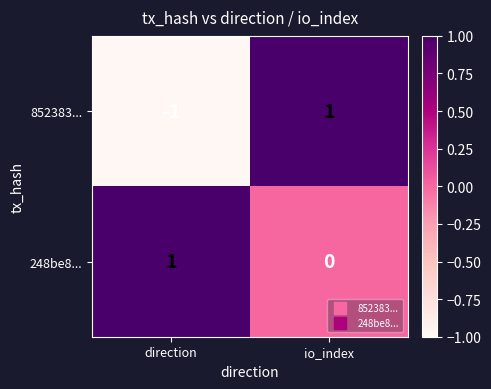

The 852383... series shows 0 at direction. True or false?

False